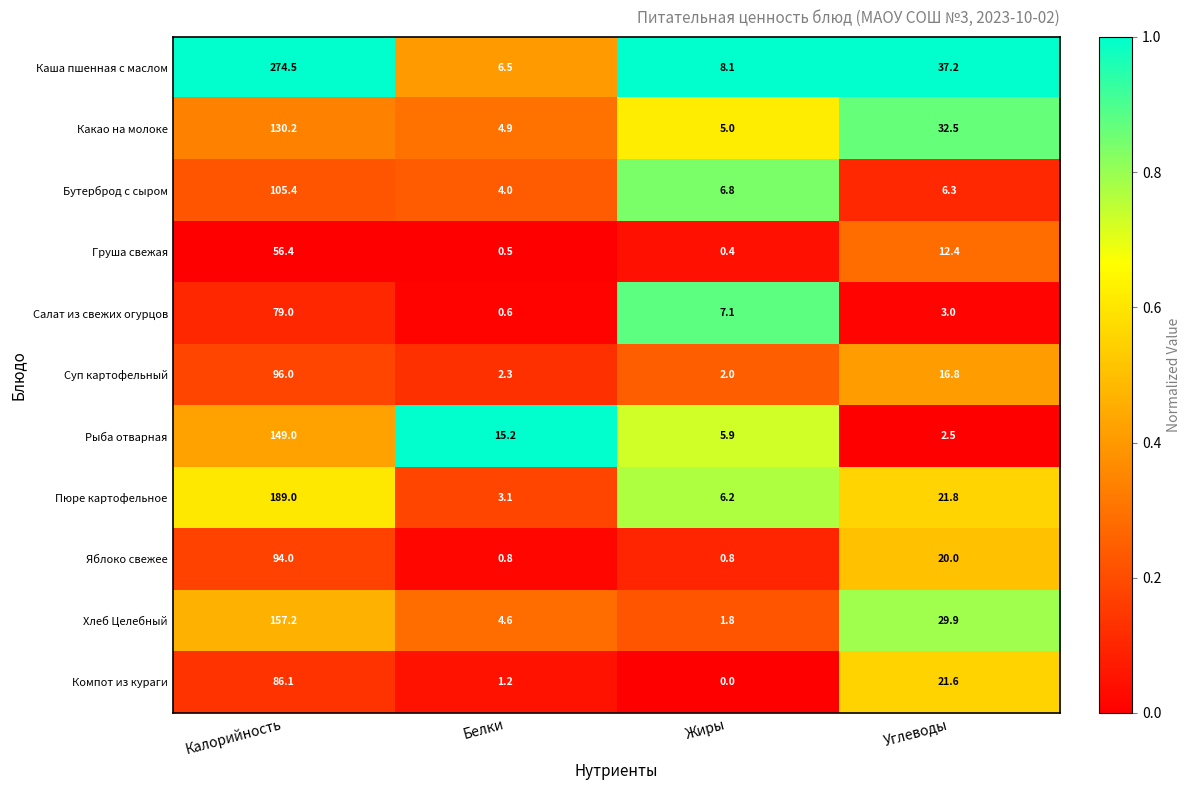

Is it true that Бутерброд с сыром equals 4.0 at Белки?

True